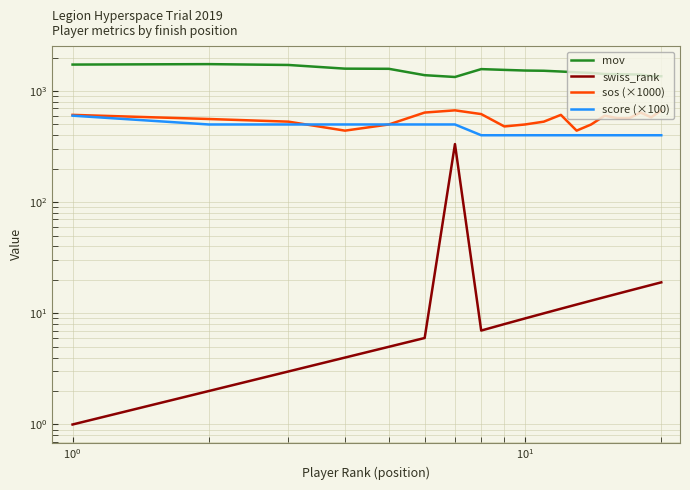

How many lines are shown in the chart?

4